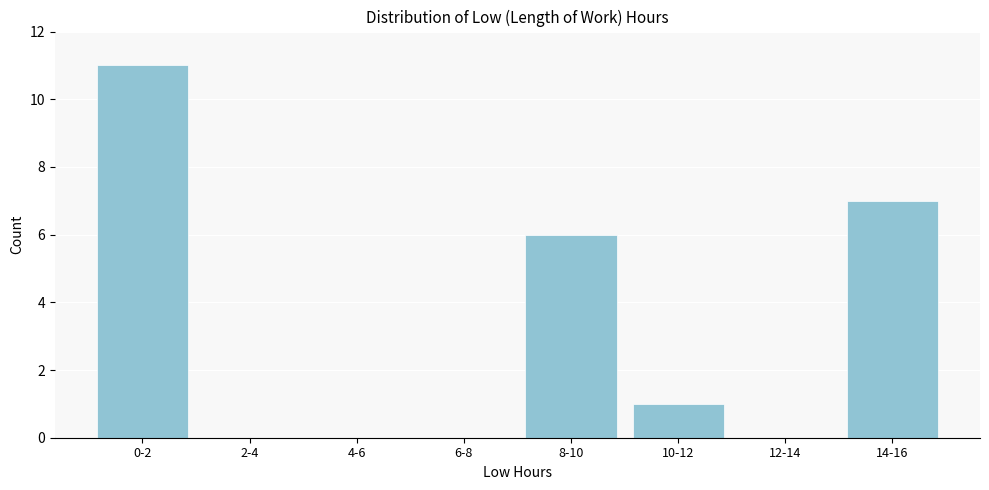

Reading left to right, list all the values displayed in this chart.

0-2=11	2-4=0	4-6=0	6-8=0	8-10=6	10-12=1	12-14=0	14-16=7